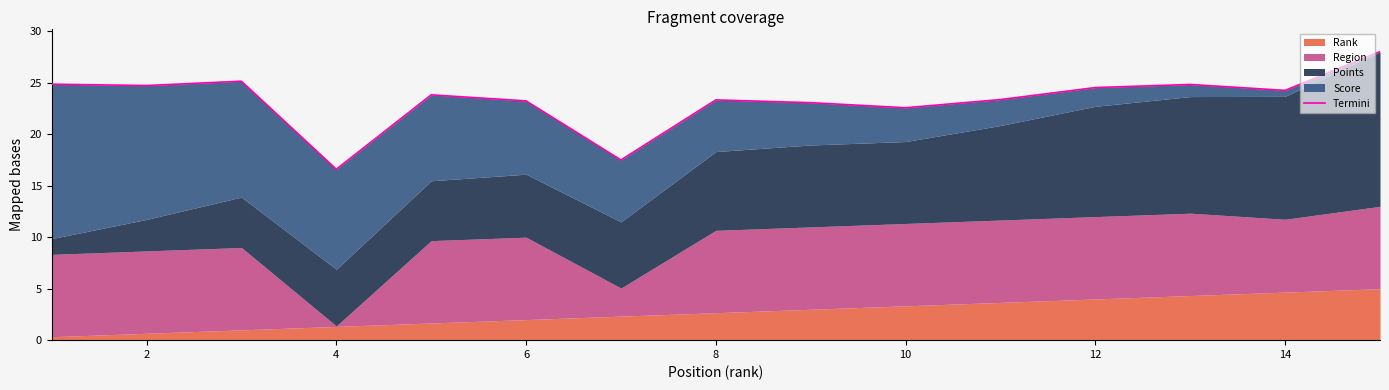

What is the minimum value shown in the chart?

16.6